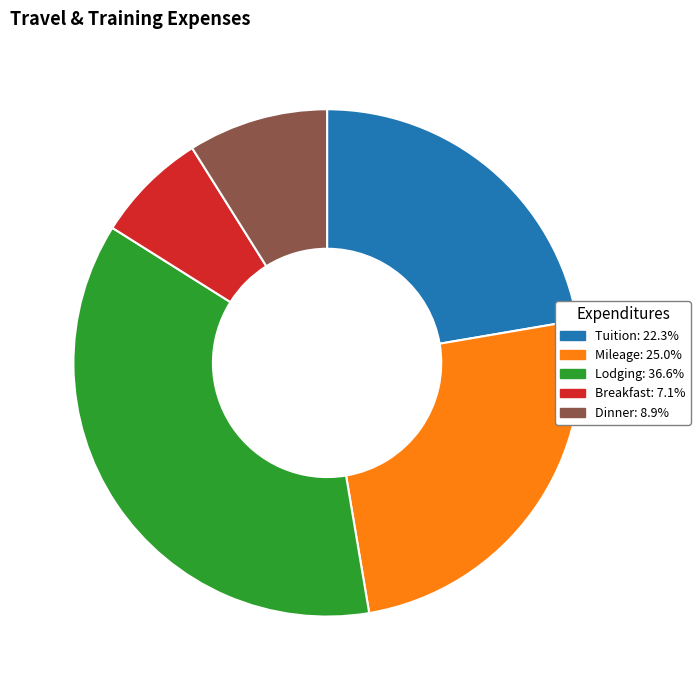

Is there any slice that represents more than half of the pie?

No